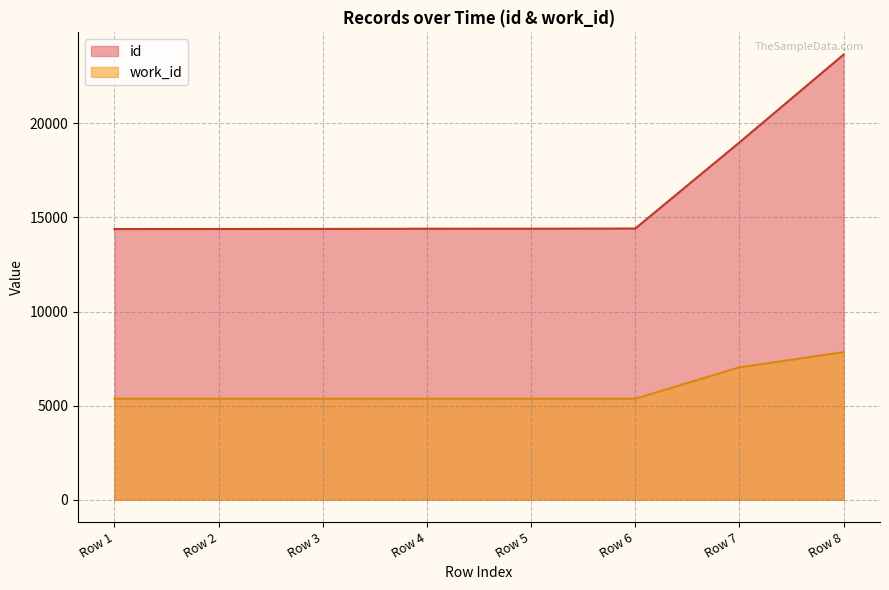

True or false: id has more than 0 points higher than both neighbors.

False